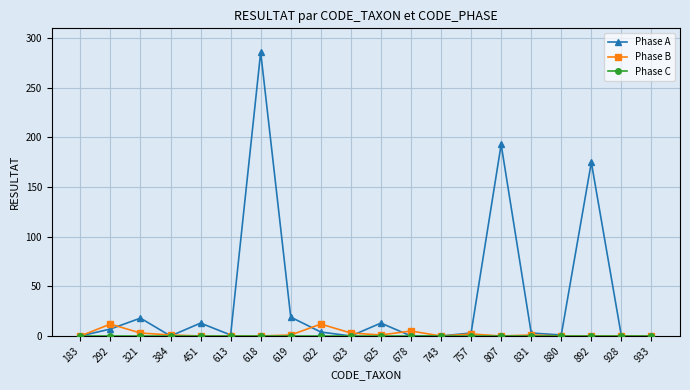

Where is the first local minimum for Phase A?

384